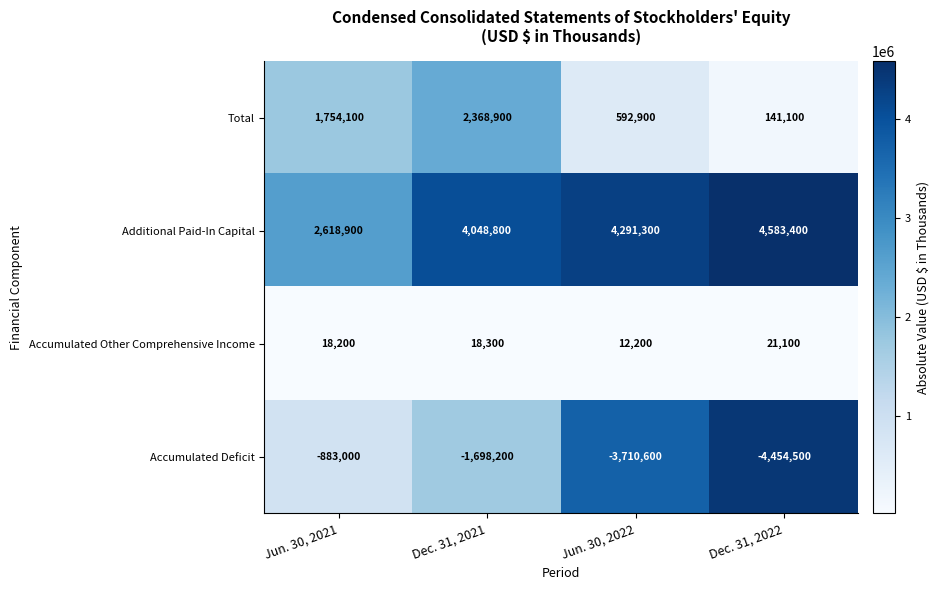

Reading left to right, list all the values displayed in this chart.

Total: Jun. 30, 2021=1754100	Dec. 31, 2021=2368900	Jun. 30, 2022=592900	Dec. 31, 2022=141100
Additional Paid-In Capital: Jun. 30, 2021=2618900	Dec. 31, 2021=4048800	Jun. 30, 2022=4291300	Dec. 31, 2022=4583400
Accumulated Other Comprehensive Income: Jun. 30, 2021=18200	Dec. 31, 2021=18300	Jun. 30, 2022=12200	Dec. 31, 2022=21100
Accumulated Deficit: Jun. 30, 2021=-883000	Dec. 31, 2021=-1698200	Jun. 30, 2022=-3710600	Dec. 31, 2022=-4454500